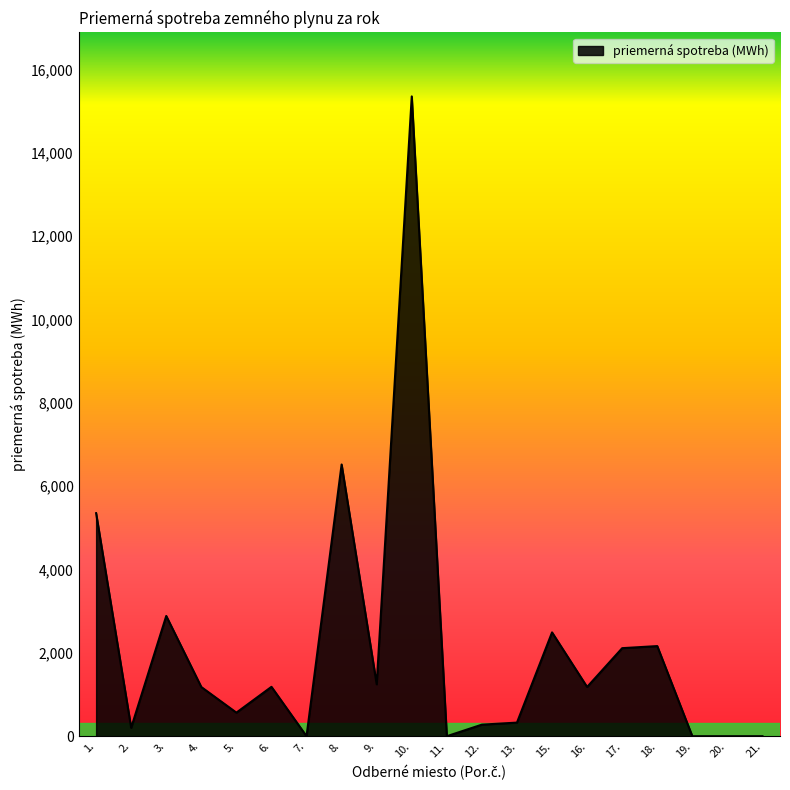

Approximately how many times larger is the value at 8. compared to 6.?

5.5